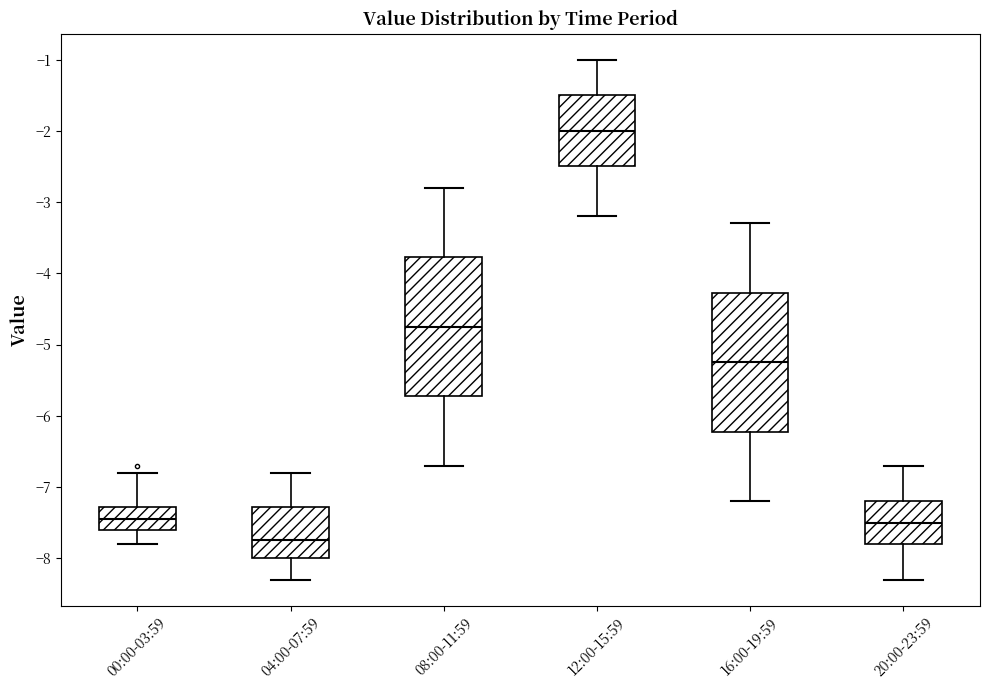

Where does the median line of the box for 20:00-23:59 sit on the y-axis? The values are not printed on the chart, so give them approximately, as read against the axis.

-7.5